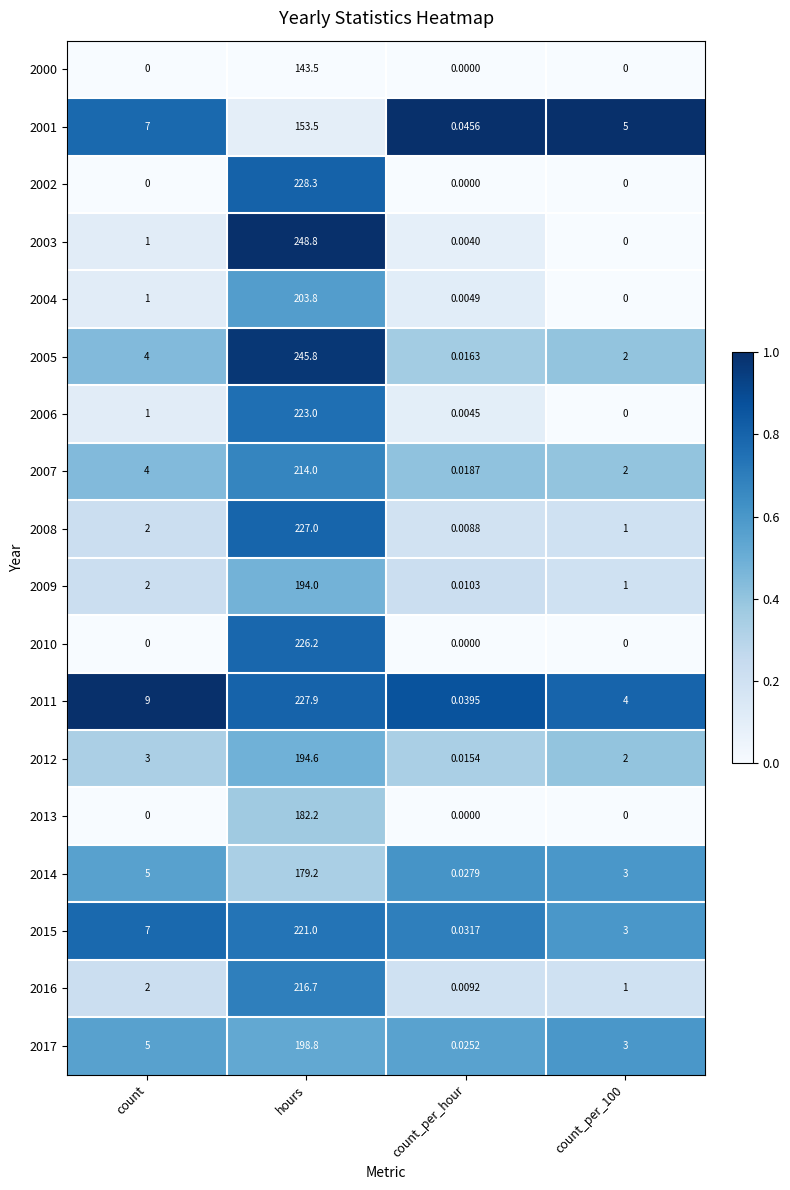

Is the value of 2002 at count_per_100 greater than the value of 2003 at hours?

No